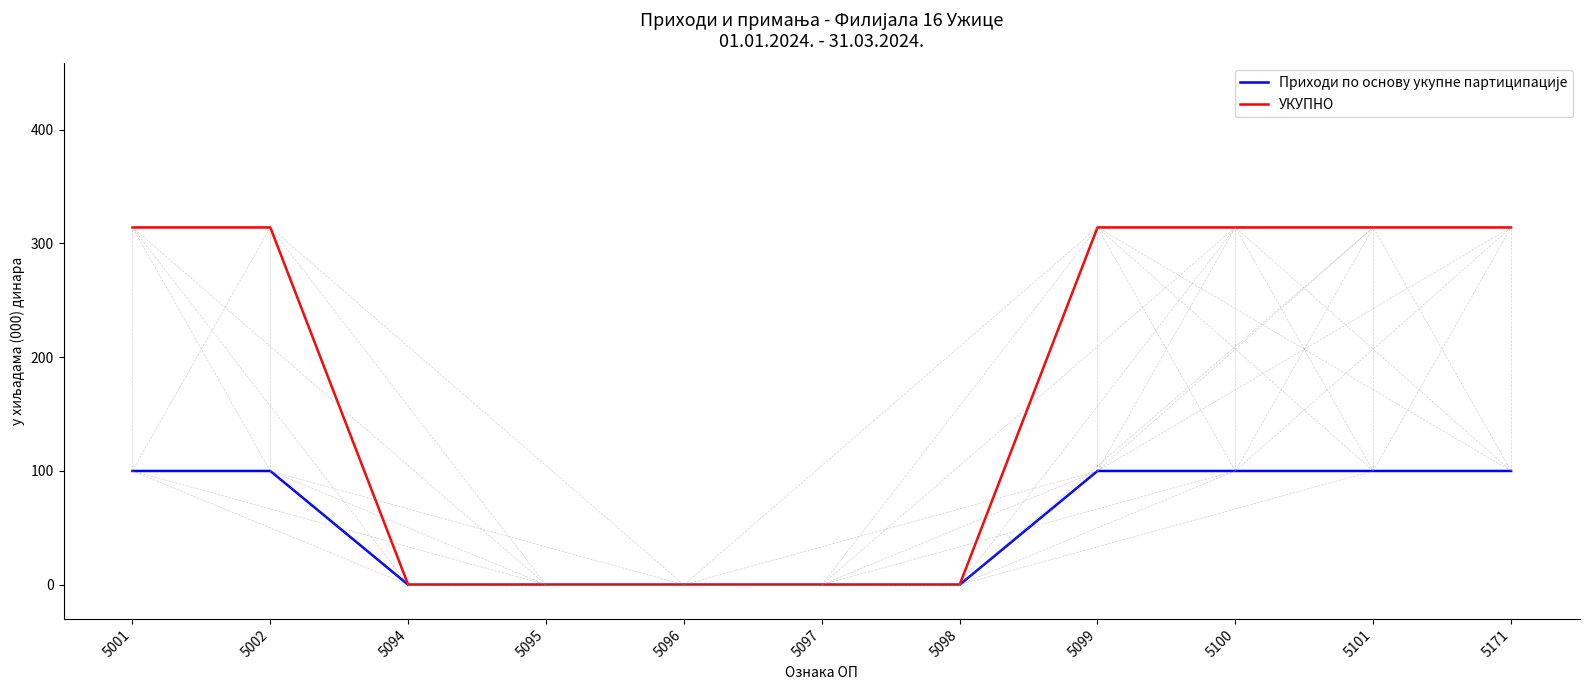

What is the total value across all series at 5101?

414